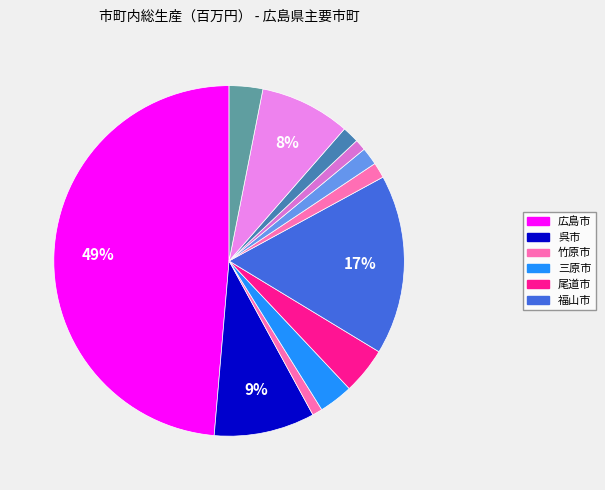

How many slices are in this pie chart?

12